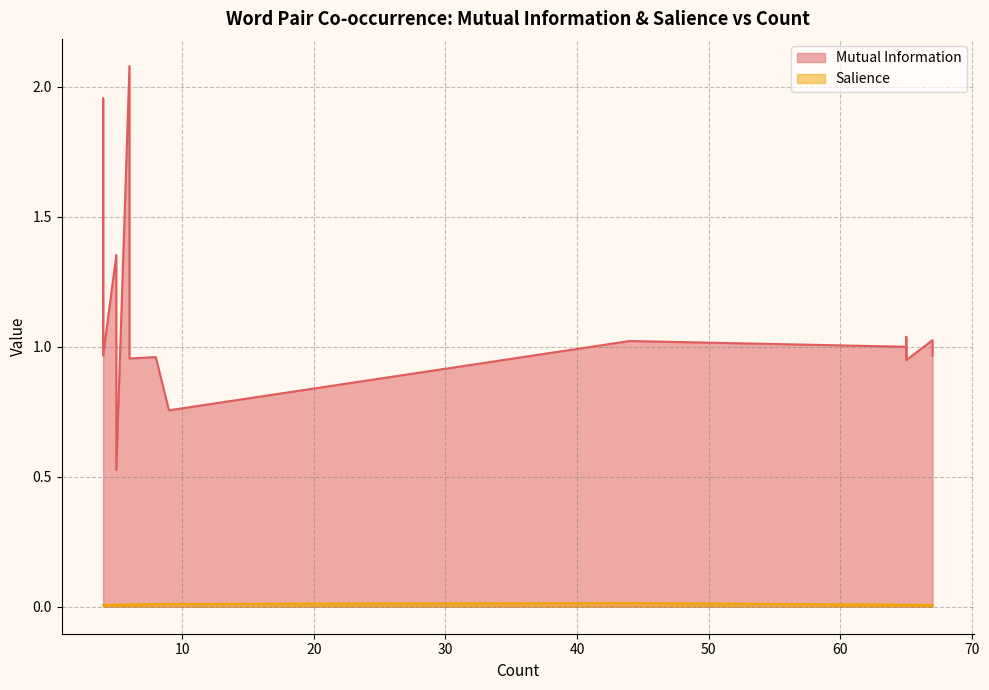

List the labels in order of Mutual Information value, smallest first.

5, 9, 65, 6, 65, 8, 67, 4, 65, 4, 44, 67, 65, 5, 4, 6